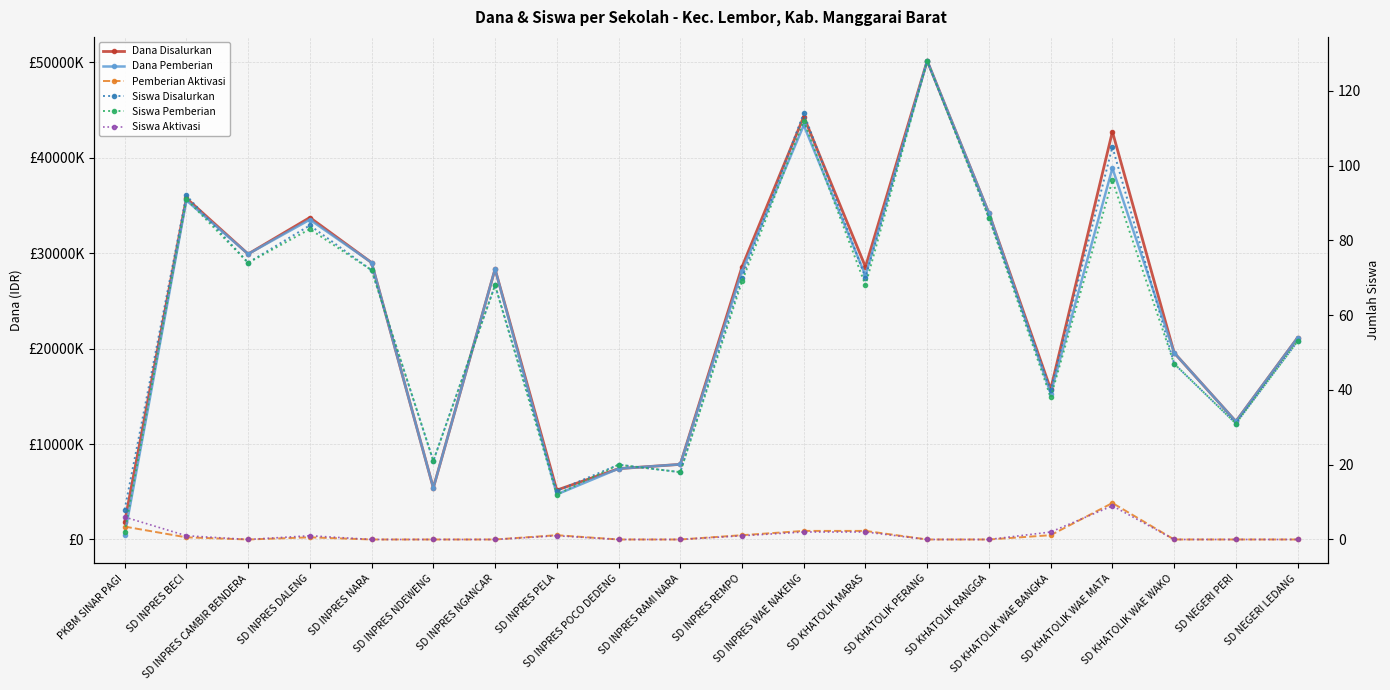

The value of Dana Disalurkan at SD KHATOLIK WAE MATA is 42750000. True or false?

True